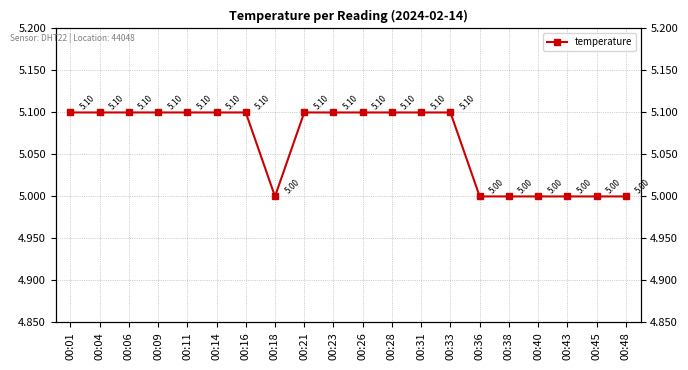

Reading right to left, transcribe all the data shown in this chart.

00:48=5.0	00:45=5.0	00:43=5.0	00:40=5.0	00:38=5.0	00:36=5.0	00:33=5.1	00:31=5.1	00:28=5.1	00:26=5.1	00:23=5.1	00:21=5.1	00:18=5.0	00:16=5.1	00:14=5.1	00:11=5.1	00:09=5.1	00:06=5.1	00:04=5.1	00:01=5.1